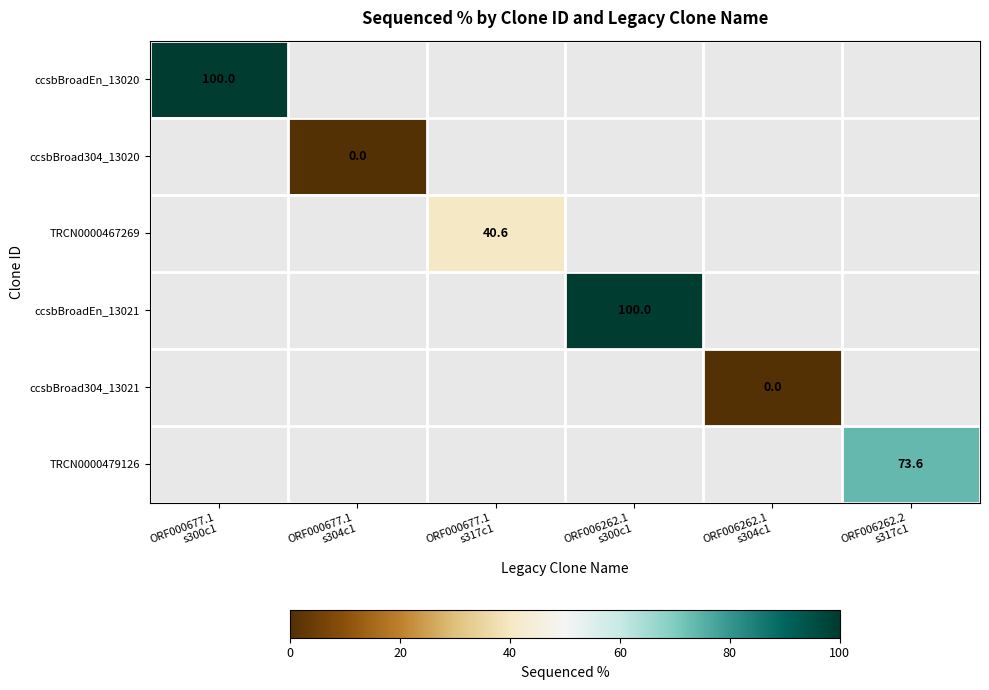

Count the number of categories in the chart.

6